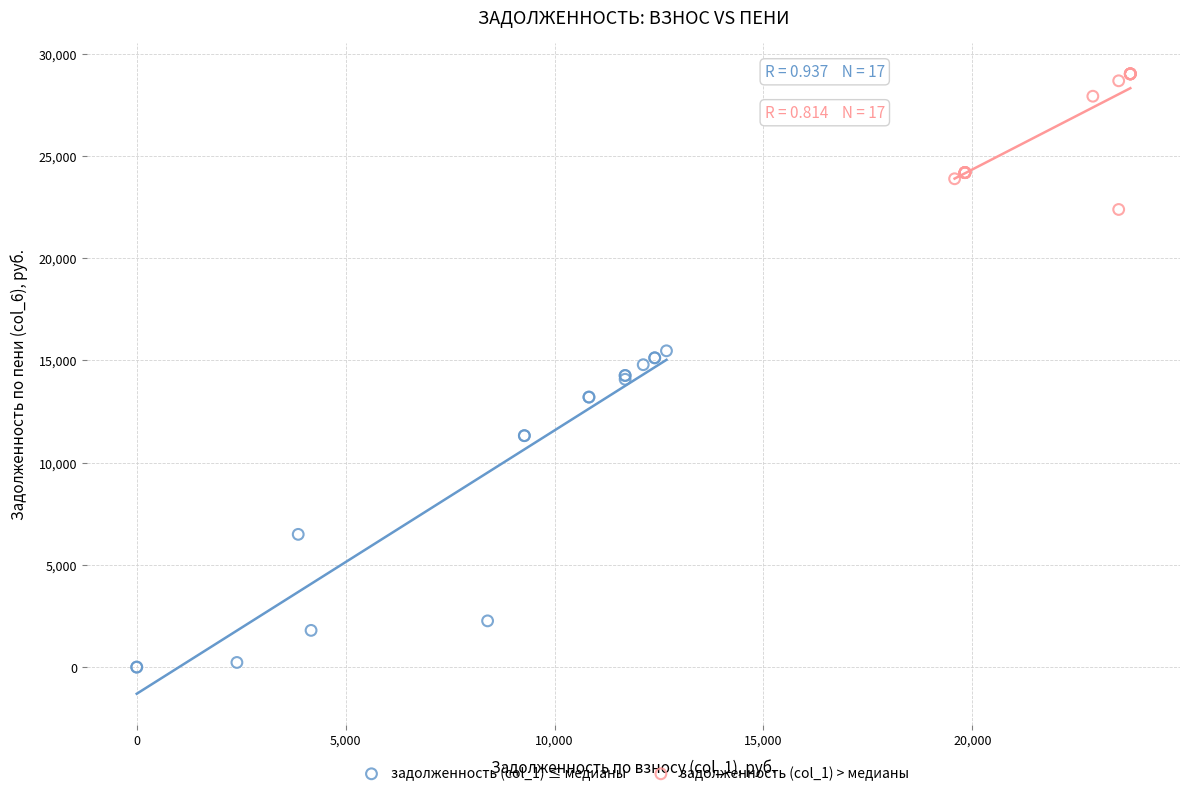

Which series reaches the minimum Y coordinate?

задолженность (col_1) ≤ медианы